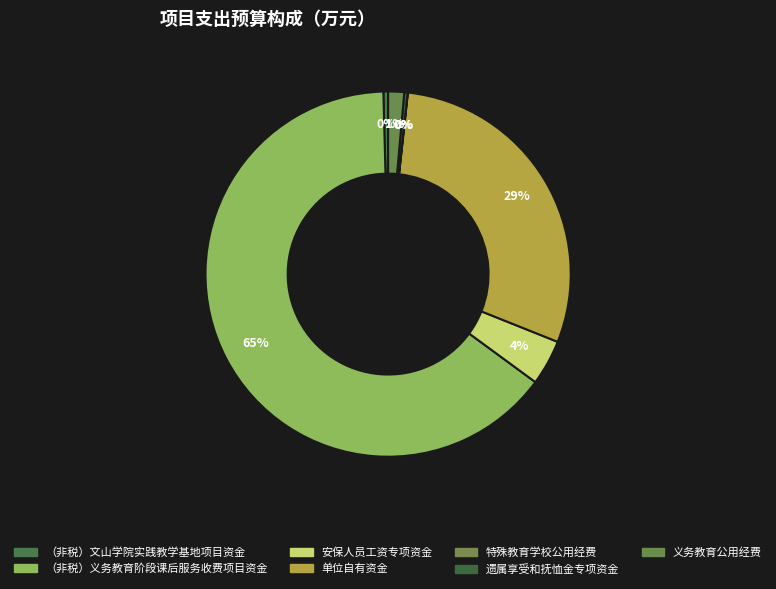

Is 单位自有资金 the majority of the pie?

No